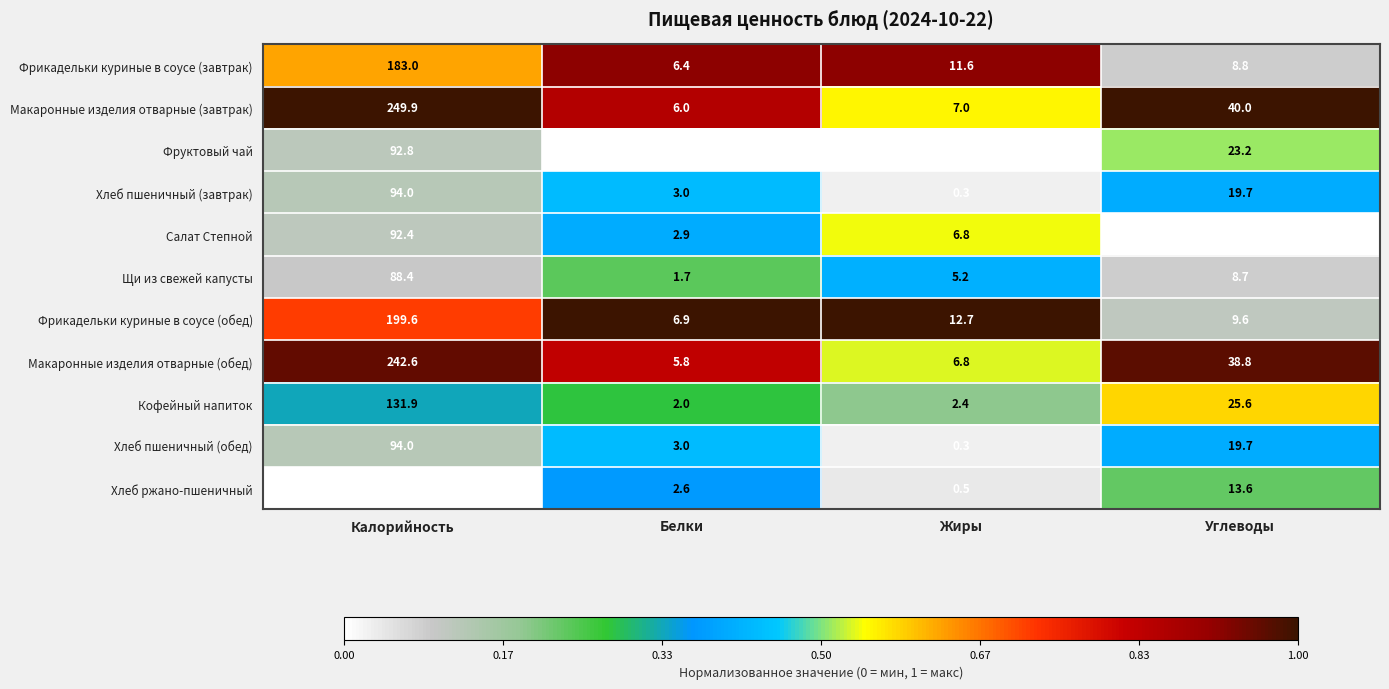

At which label does Макаронные изделия отварные (обед) first exceed 38?

Калорийность